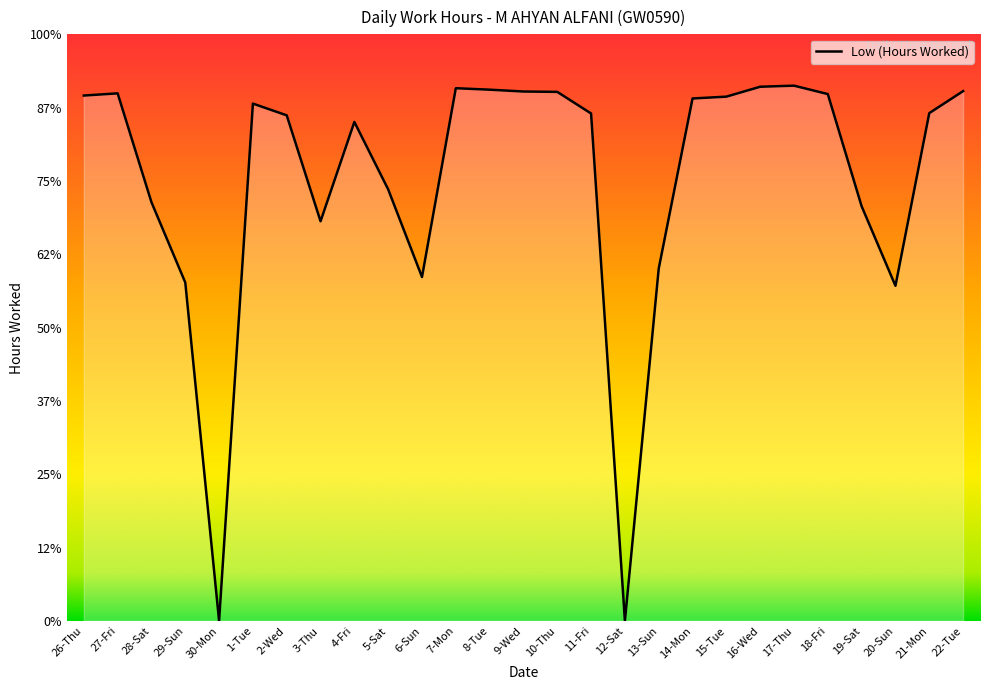

What is the difference between the maximum and minimum values?

14.6